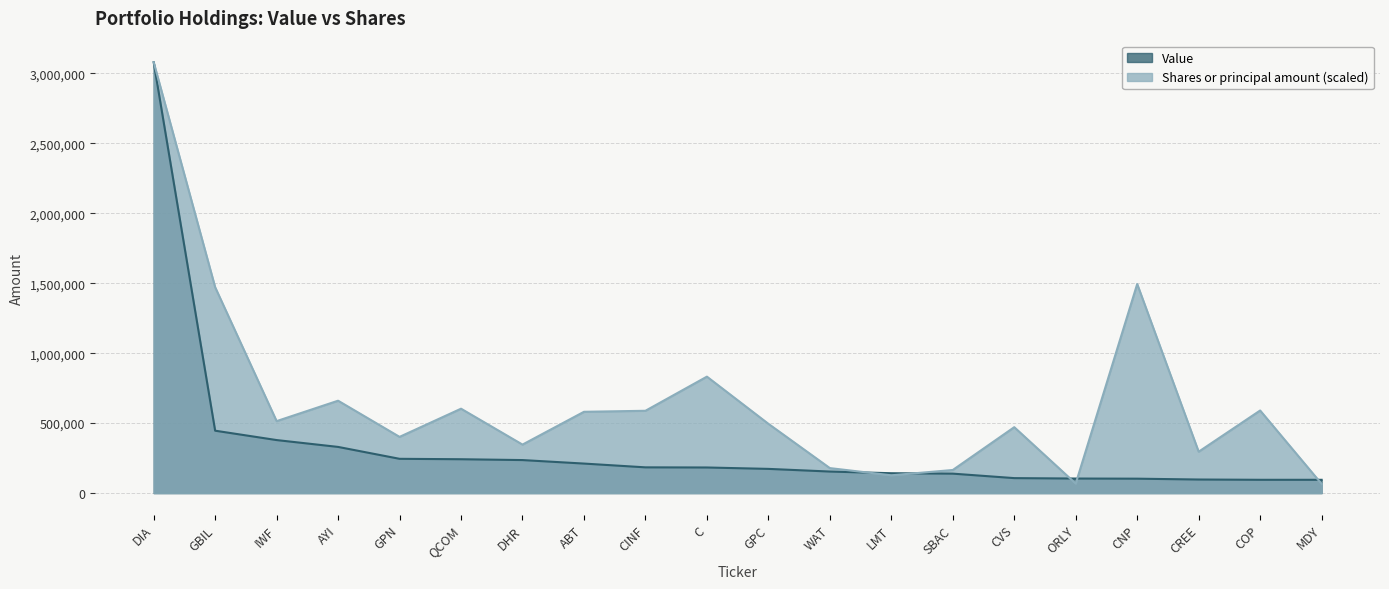

Is it true that Value equals 408229.7 at DHR?

False